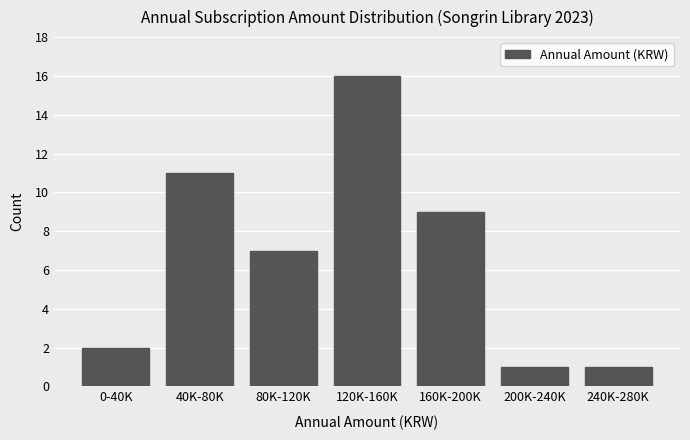

Reading left to right, transcribe all the data shown in this chart.

0-40K=2	40K-80K=11	80K-120K=7	120K-160K=16	160K-200K=9	200K-240K=1	240K-280K=1